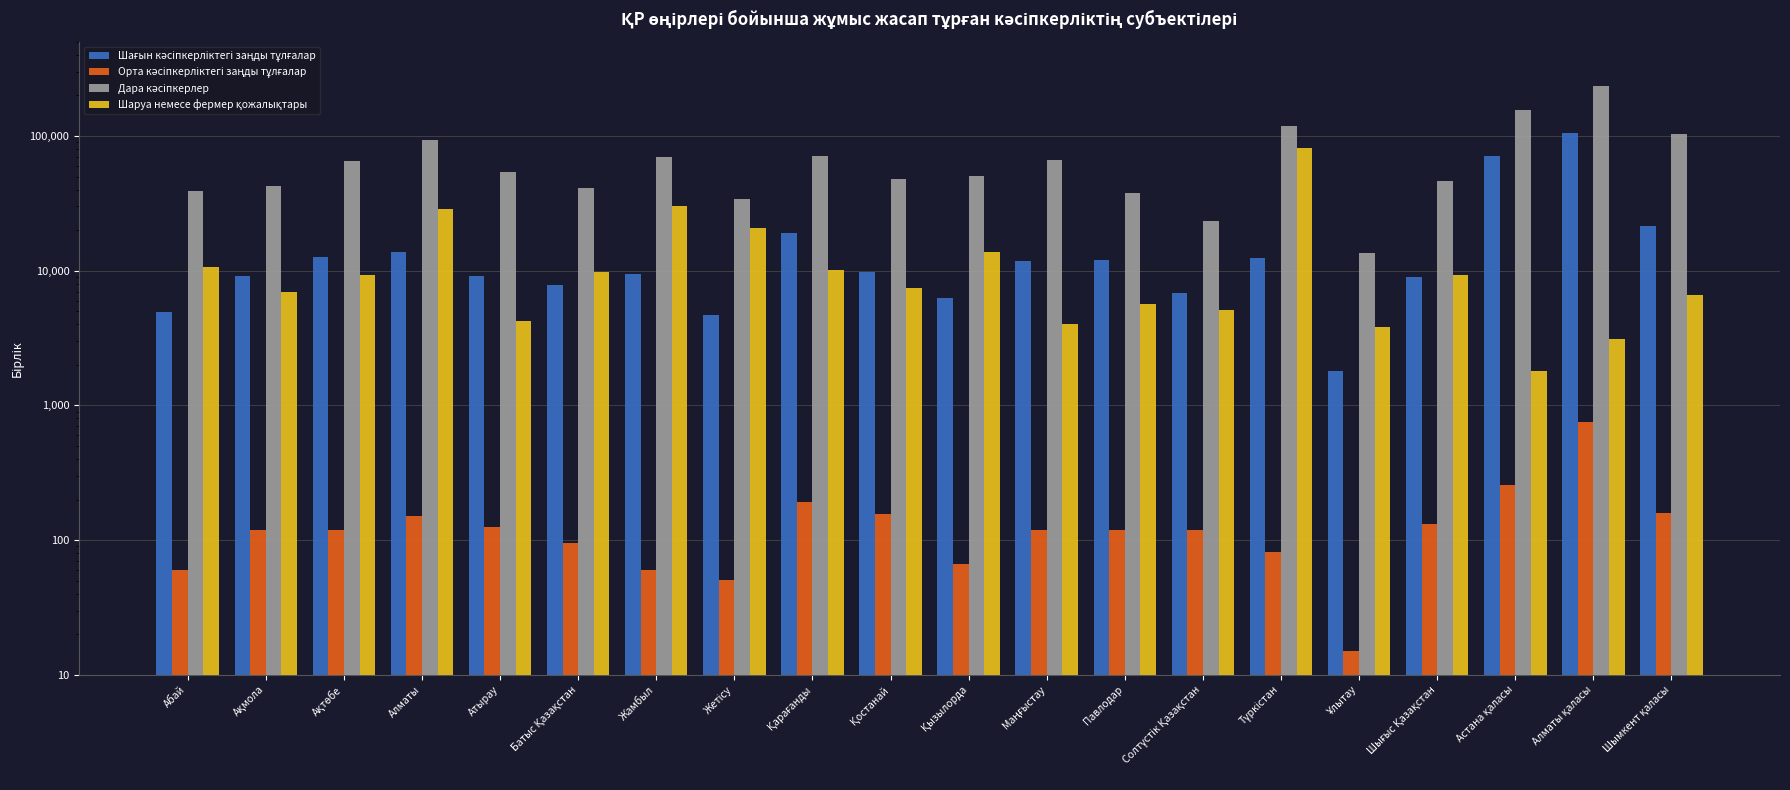

What is the difference between the highest and lowest values at Солтүстік Қазақстан?

23071